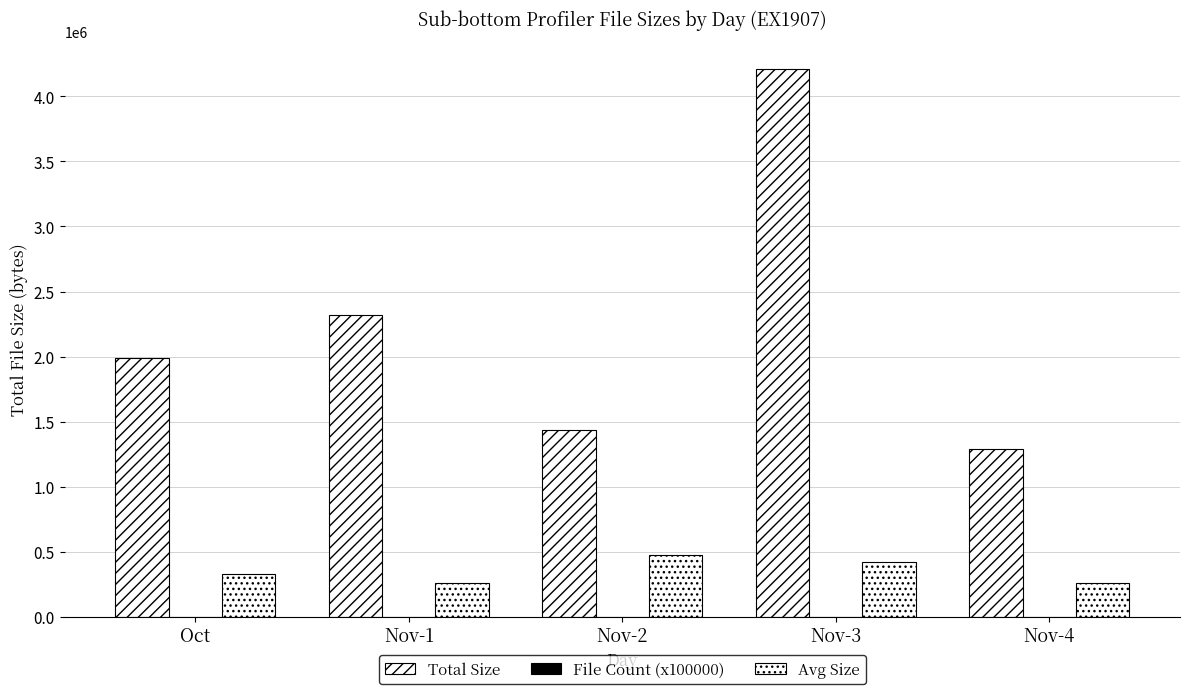

What is the greatest value displayed?

4210112